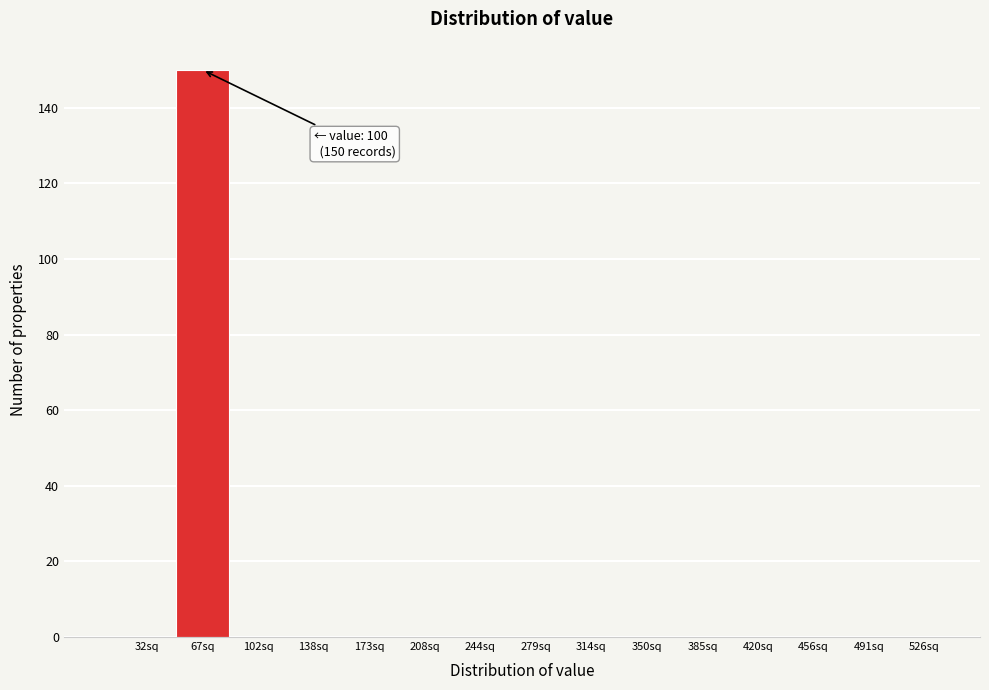

Reading right to left, transcribe all the data shown in this chart.

526sq=0	491sq=0	456sq=0	420sq=0	385sq=0	350sq=0	314sq=0	279sq=0	244sq=0	208sq=0	173sq=0	138sq=0	102sq=0	67sq=150	32sq=0